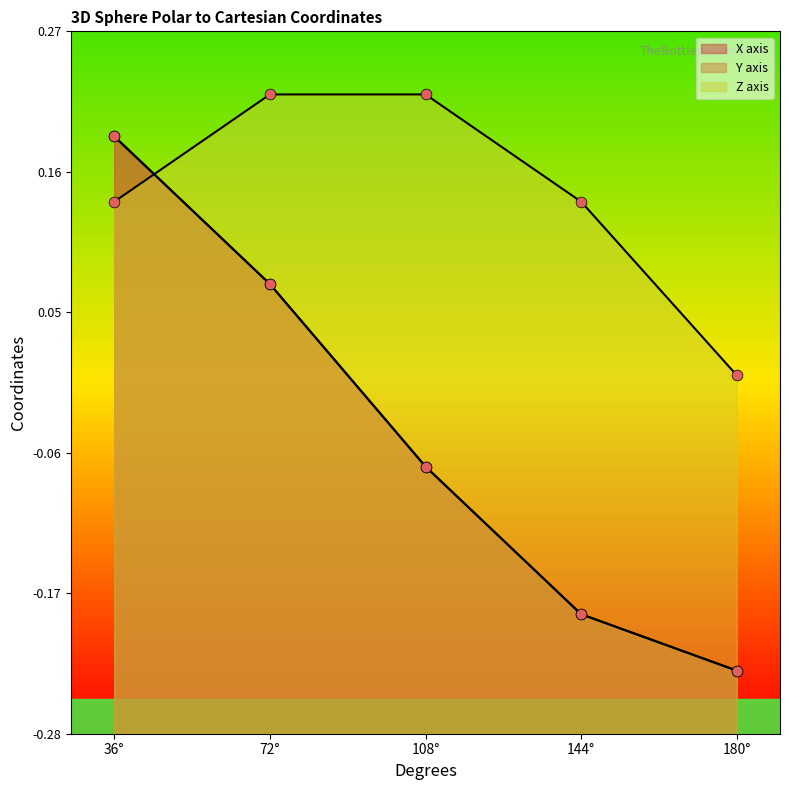

What is the total value across all series at 36°?

0.5